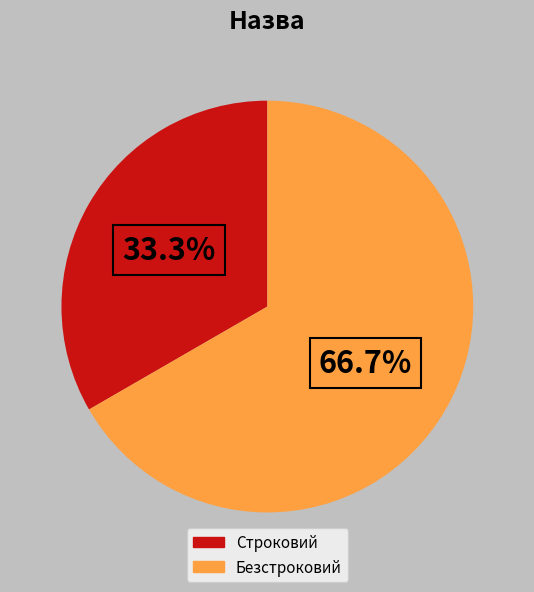

What percentage is the Строковий slice, to the nearest percent?

33%